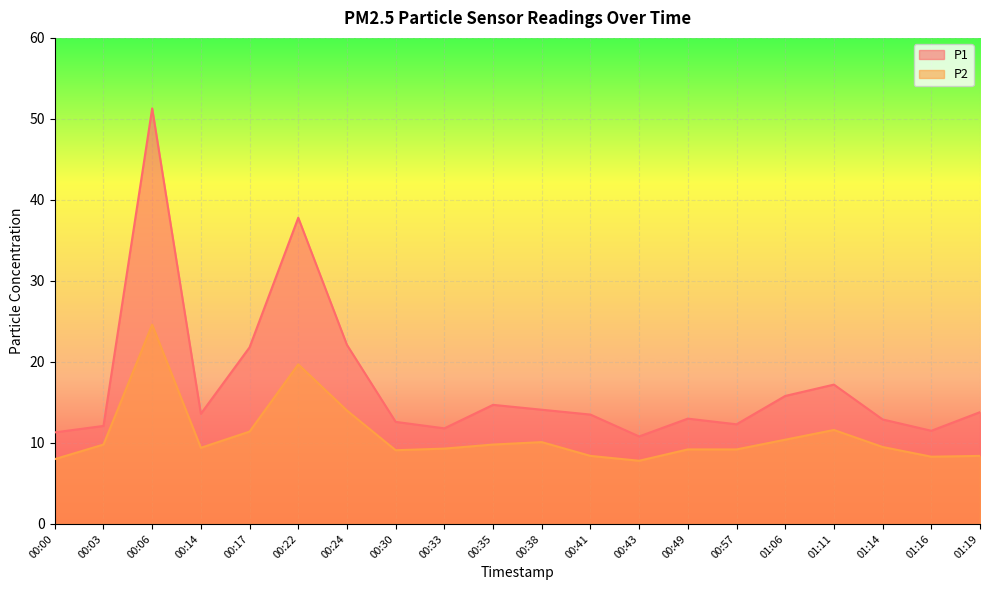

Which series has the largest range (max minus min)?

P1